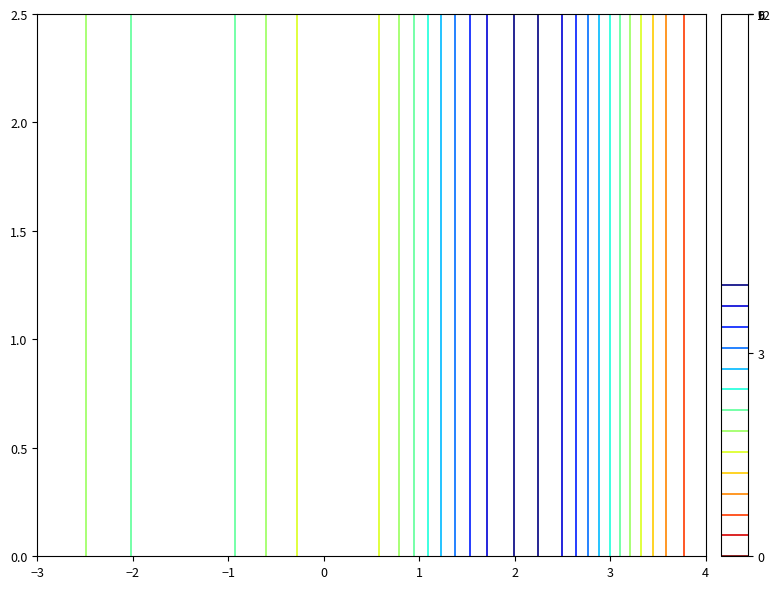

Which series has the widest spread of values?

29